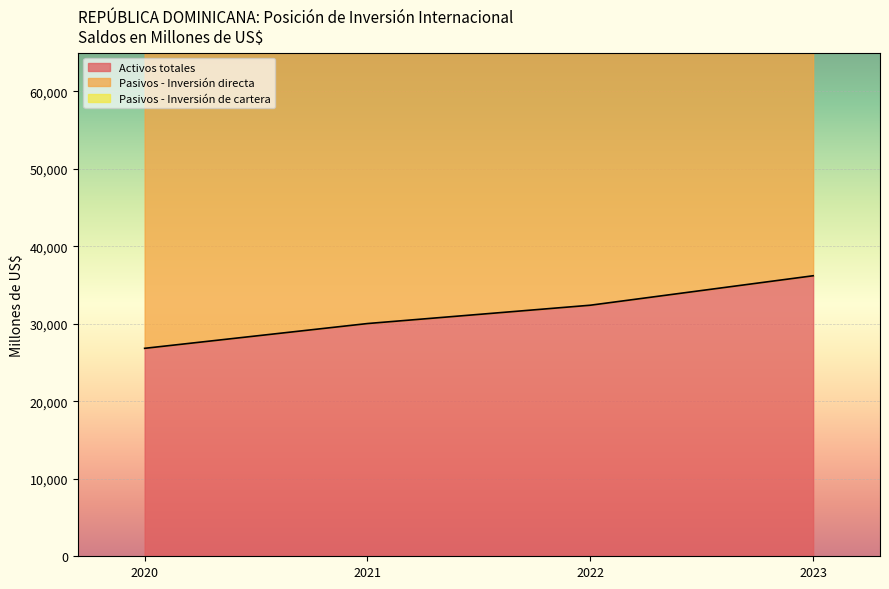

True or false: Activos totales has more than 1 points higher than both neighbors.

False